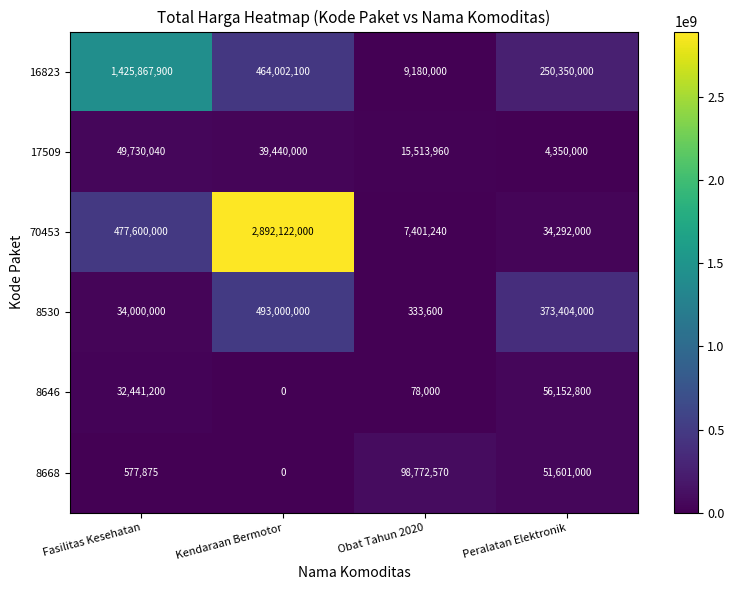

Reading left to right, extract all data points from this chart.

16823: Fasilitas Kesehatan=1425867900	Kendaraan Bermotor=464002100	Obat Tahun 2020=9180000	Peralatan Elektronik=250350000
17509: Fasilitas Kesehatan=49730040	Kendaraan Bermotor=39440000	Obat Tahun 2020=15513960	Peralatan Elektronik=4350000
70453: Fasilitas Kesehatan=477600000	Kendaraan Bermotor=2892122000	Obat Tahun 2020=7401240	Peralatan Elektronik=34292000
8530: Fasilitas Kesehatan=34000000	Kendaraan Bermotor=493000000	Obat Tahun 2020=333600	Peralatan Elektronik=373404000
8646: Fasilitas Kesehatan=32441200	Kendaraan Bermotor=0	Obat Tahun 2020=78000	Peralatan Elektronik=56152800
8668: Fasilitas Kesehatan=577875	Kendaraan Bermotor=0	Obat Tahun 2020=98772570	Peralatan Elektronik=51601000